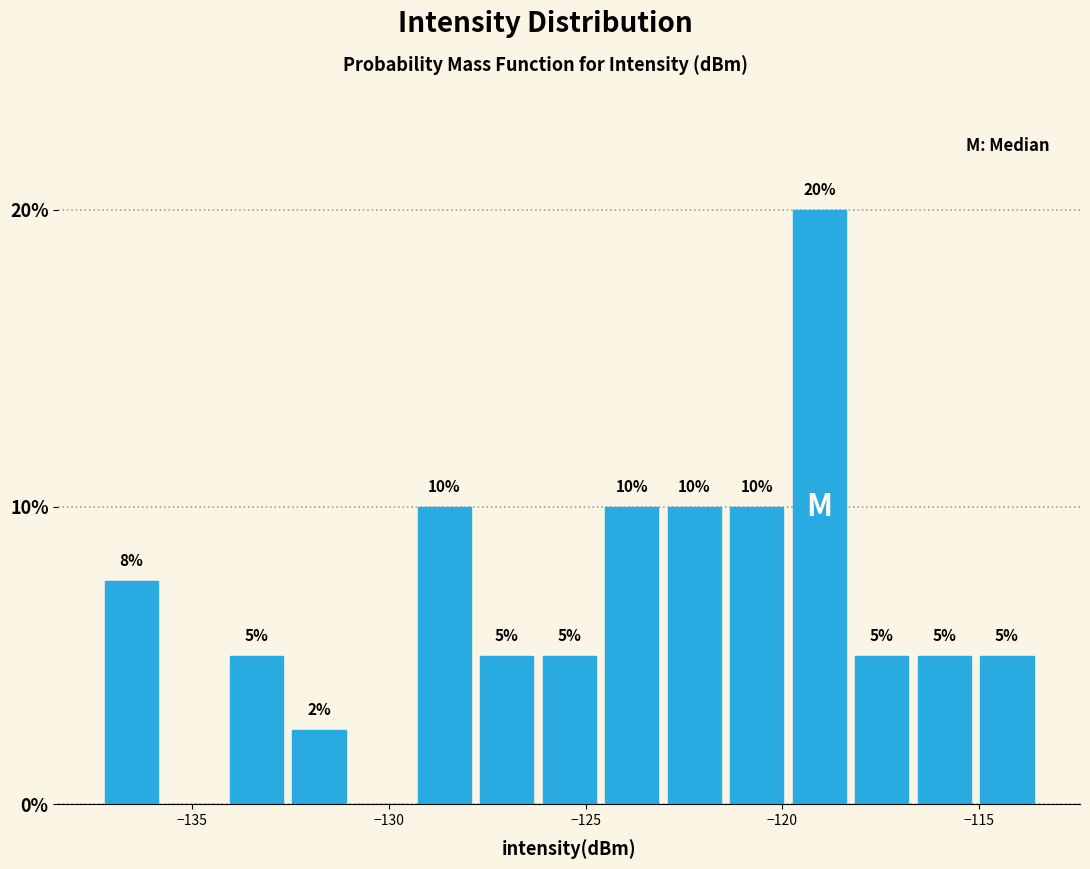

Around what value on the x-axis is the tallest bar? Give the approximate position of its centre, as read against the axis.

-119.0